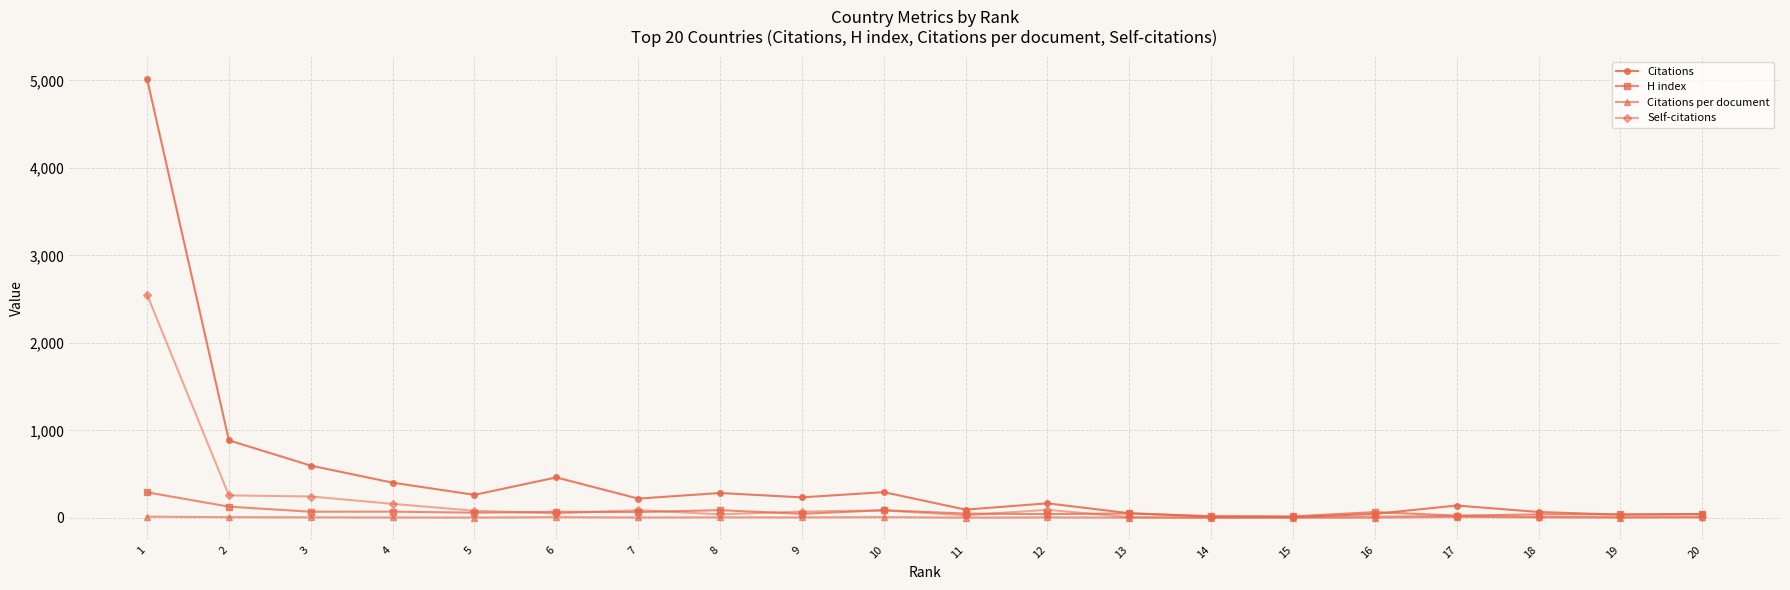

True or false: H index has more than 0 points higher than both neighbors.

True